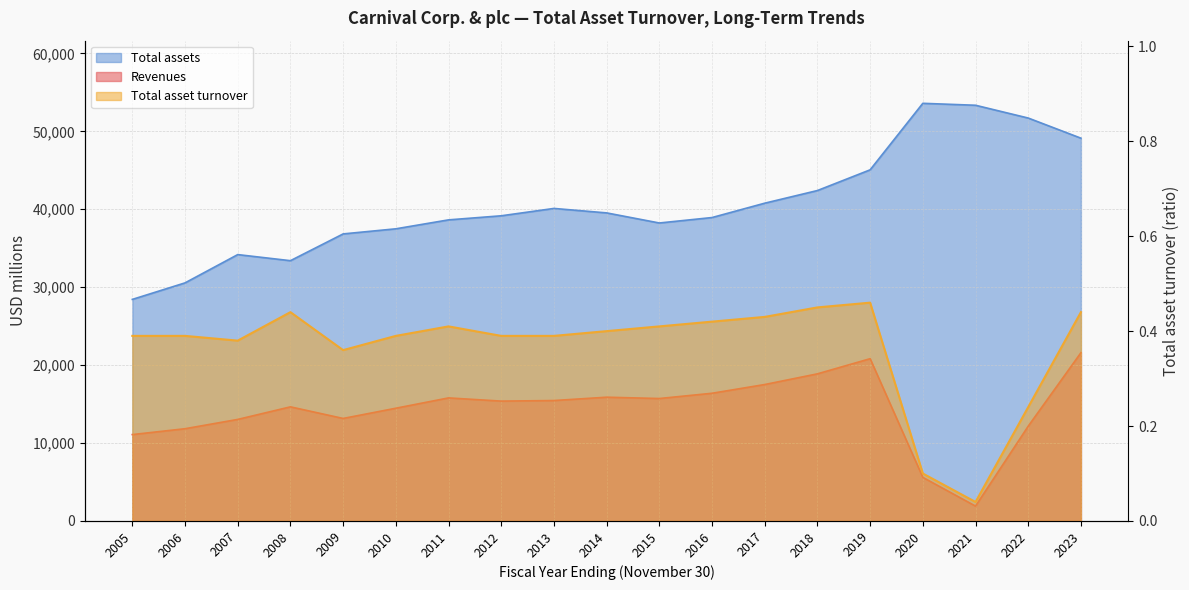

True or false: Total asset turnover has more than 0 interior local peaks.

True